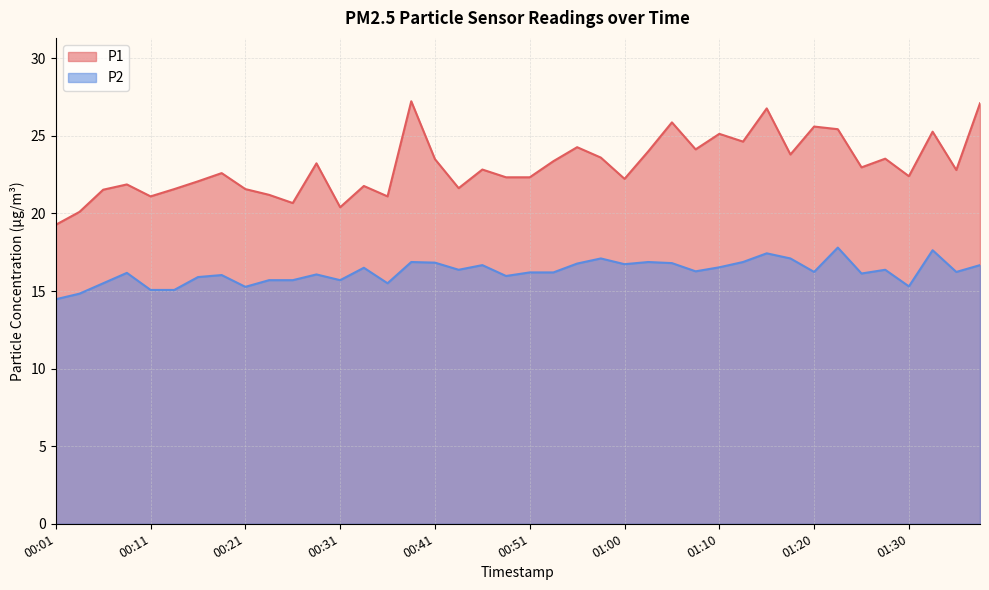

Is it true that P2 equals 16.8 at 01:05?

True